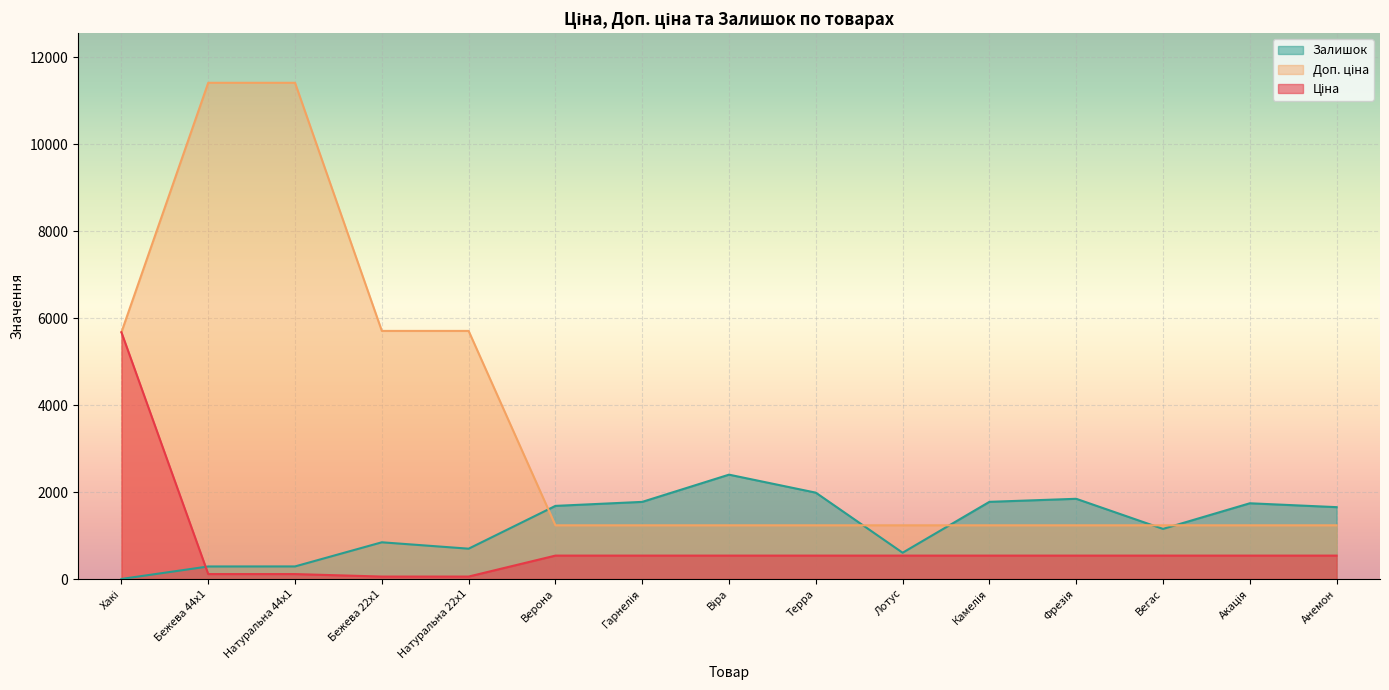

What is the maximum value for Ціна?

5673.8